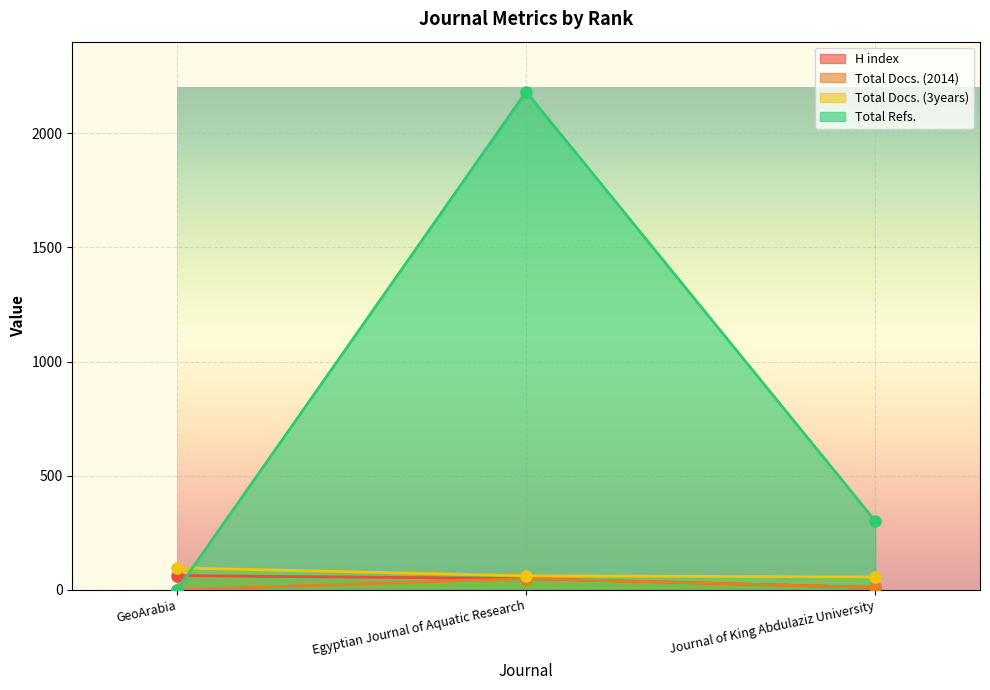

At which category is the sum across all series the highest?

Egyptian Journal of Aquatic Research